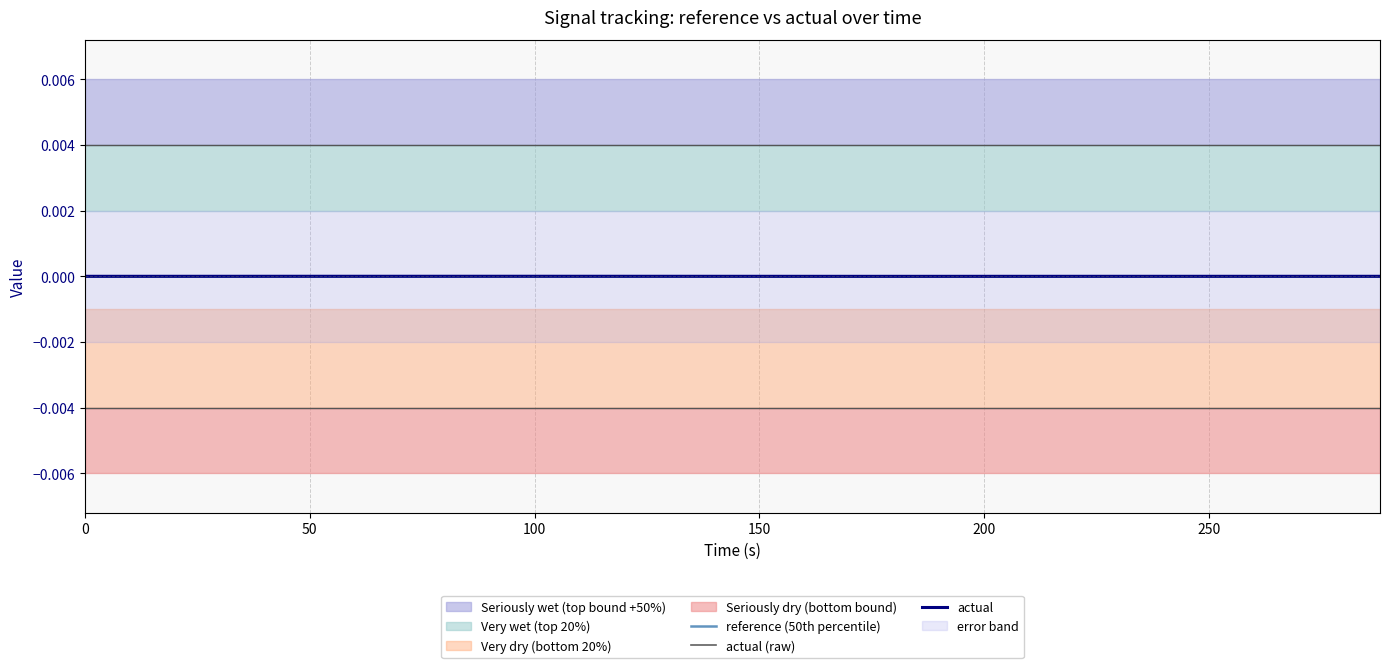

Reading left to right, list all the values displayed in this chart.

reference (50th percentile): 0.0	0.0	0.0	0.0	0.0	0.0	0.0	0.0	0.0	0.0	0.0	0.0	0.0	0.0	0.0	0.0	0.0	0.0	0.0	0.0	0.0
actual (raw): 0.0	0.0	0.0	0.0	0.0	0.0	0.0	0.0	0.0	0.0	0.0	0.0	0.0	0.0	0.0	0.0	0.0	0.0	0.0	0.0	0.0
actual: 0.0	0.0	0.0	0.0	0.0	0.0	0.0	0.0	0.0	0.0	0.0	-0.0	-0.0	-0.0	-0.0	-0.0	-0.0	-0.0	0.0	0.0	-0.0